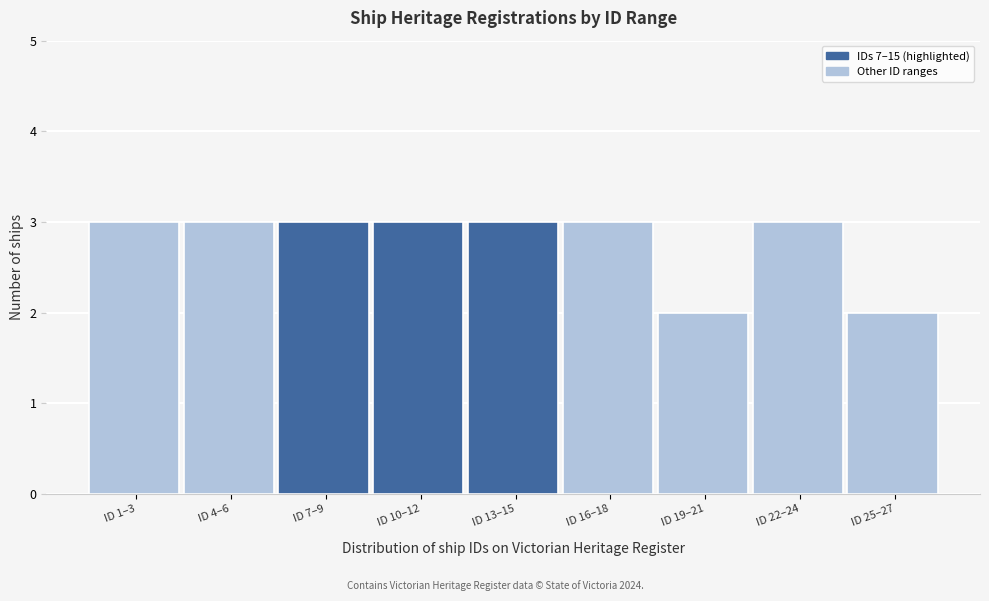

Reading left to right, transcribe all the data shown in this chart.

ID 1–3=3	ID 4–6=3	ID 7–9=3	ID 10–12=3	ID 13–15=3	ID 16–18=3	ID 19–21=2	ID 22–24=3	ID 25–27=2